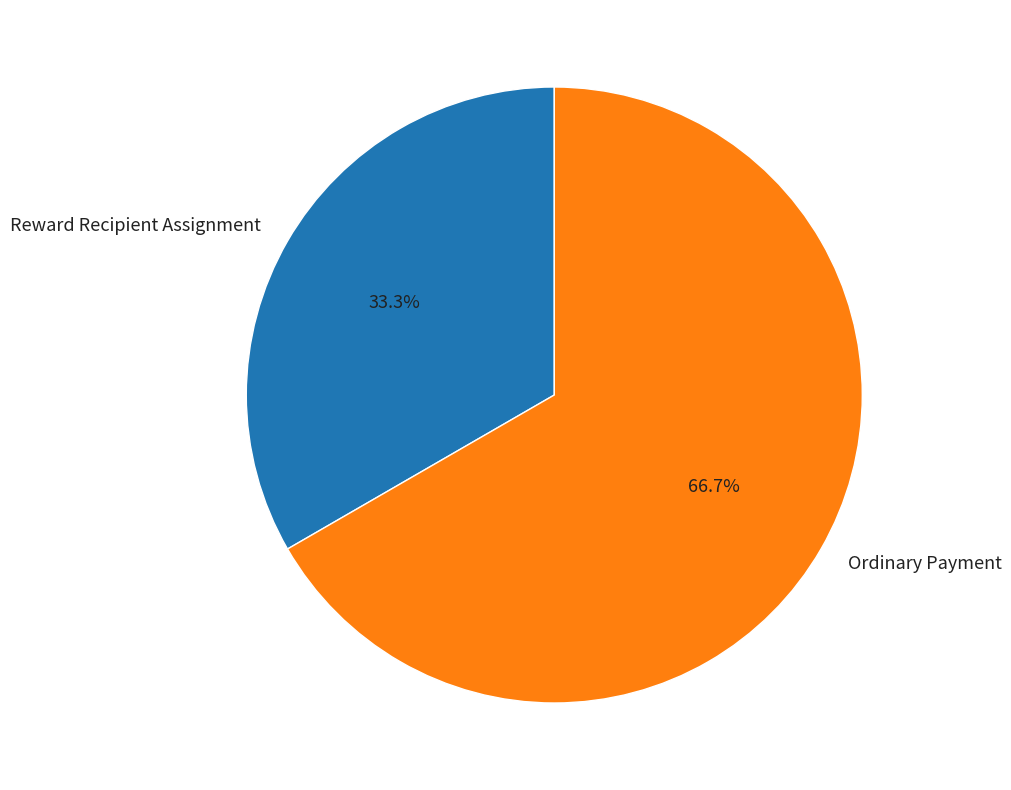

What is the largest slice in the pie chart?

Ordinary Payment